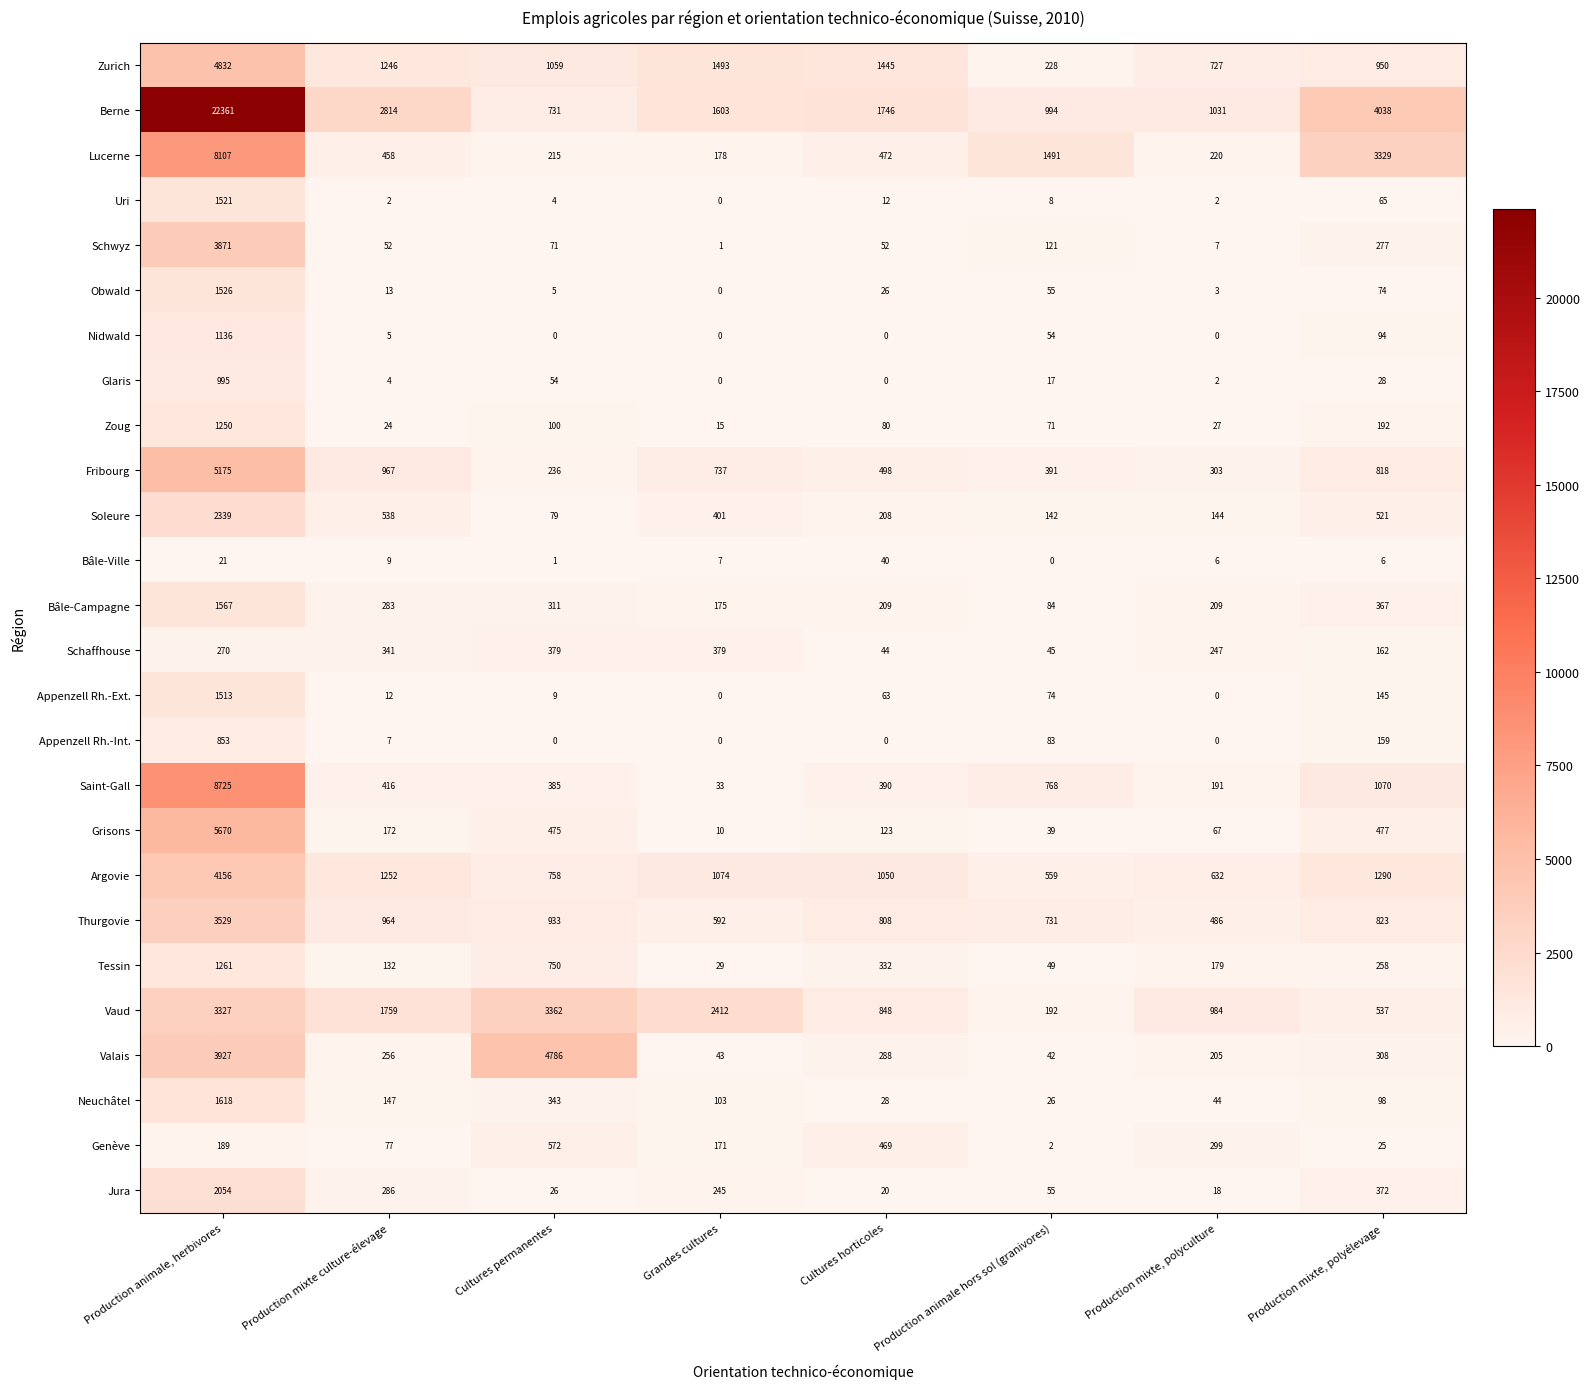

What is the spread (max minus min) of values at Production animale hors sol (granivores)?

1491